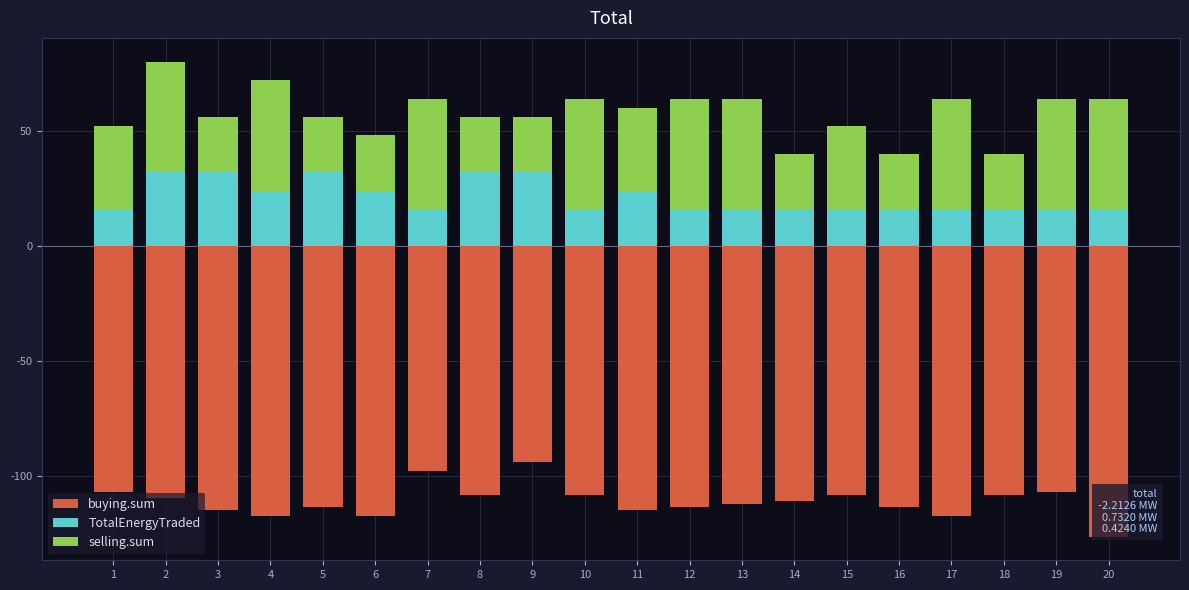

What is the difference between the highest and lowest values at 8?

139.9